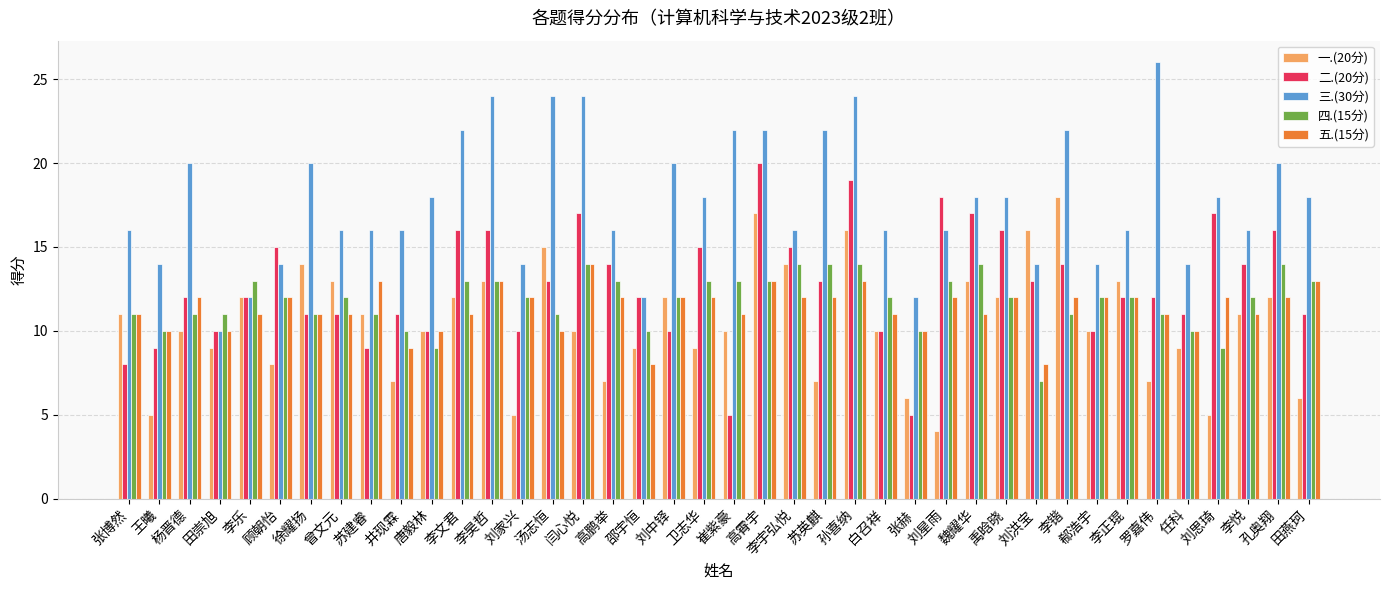

How many series are shown in this chart?

5